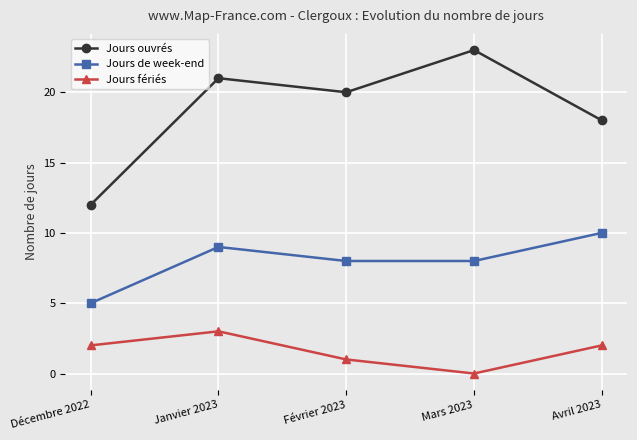

Rank the categories by Jours ouvrés value from lowest to highest.

Décembre 2022, Avril 2023, Février 2023, Janvier 2023, Mars 2023